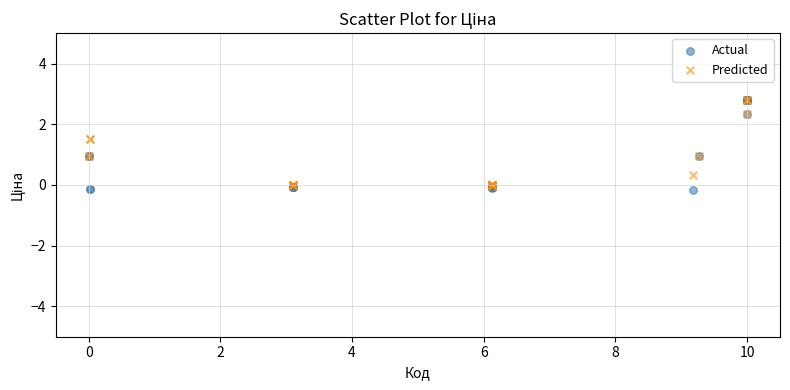

What are all the series names shown in the legend?

Actual, Predicted